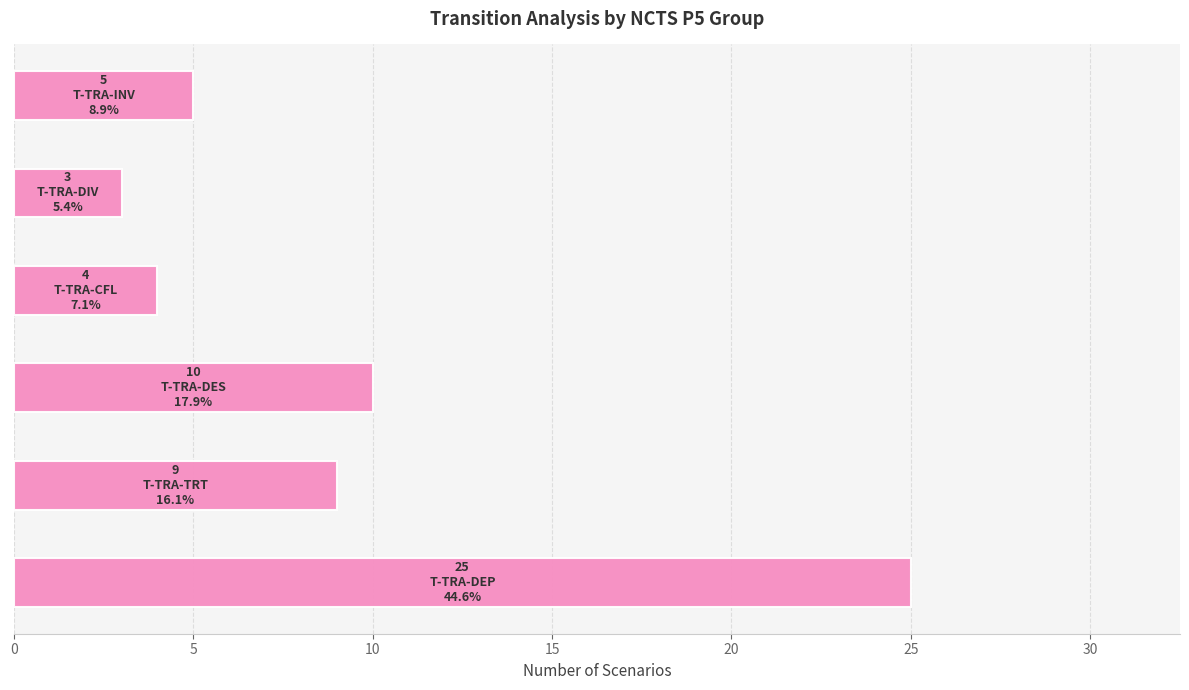

What is the difference between the maximum and minimum values?

22